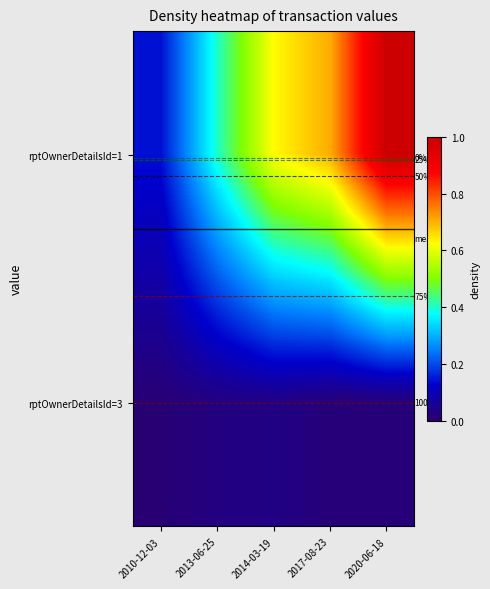

What is the average value of the rptOwnerDetailsId=1 series?

0.6